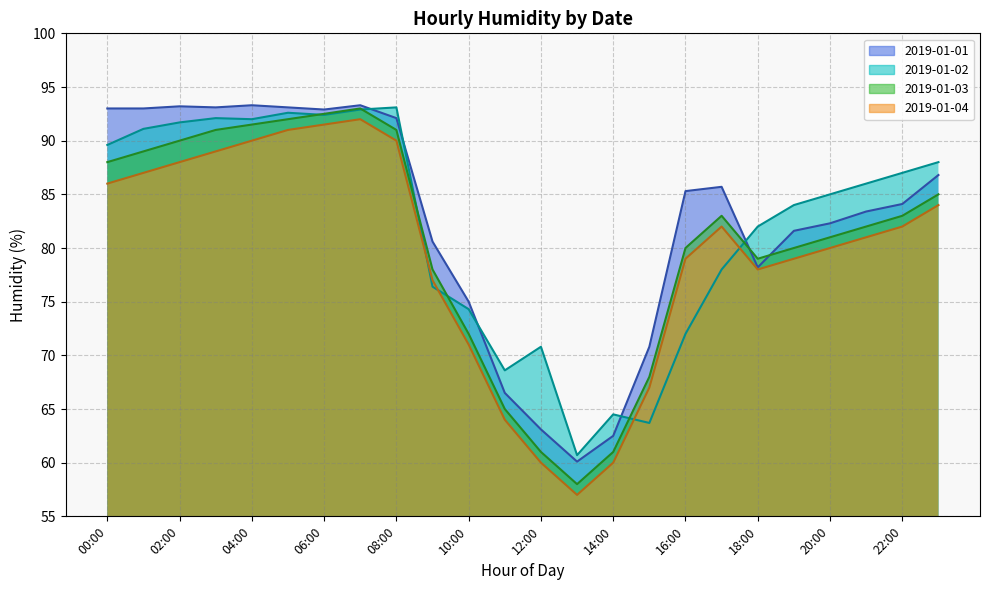

Reading right to left, transcribe all the data shown in this chart.

2019-01-01: 23:00=86.8	22:00=84.1	21:00=83.4	20:00=82.3	19:00=81.6	18:00=78.2	17:00=85.7	16:00=85.3	15:00=70.8	14:00=62.5	13:00=60.1	12:00=63.1	11:00=66.5	10:00=75.0	09:00=80.6	08:00=92.1	07:00=93.3	06:00=92.9	05:00=93.1	04:00=93.3	03:00=93.1	02:00=93.2	01:00=93.0	00:00=93.0
2019-01-02: 23:00=88.0	22:00=87.0	21:00=86.0	20:00=85.0	19:00=84.0	18:00=82.0	17:00=78.0	16:00=72.0	15:00=63.7	14:00=64.5	13:00=60.7	12:00=70.8	11:00=68.6	10:00=74.3	09:00=76.4	08:00=93.1	07:00=92.9	06:00=92.4	05:00=92.6	04:00=92.0	03:00=92.1	02:00=91.7	01:00=91.1	00:00=89.6
2019-01-03: 23:00=85.0	22:00=83.0	21:00=82.0	20:00=81.0	19:00=80.0	18:00=79.0	17:00=83.0	16:00=80.0	15:00=68.0	14:00=61.0	13:00=58.0	12:00=61.0	11:00=65.0	10:00=72.0	09:00=78.0	08:00=91.0	07:00=93.0	06:00=92.5	05:00=92.0	04:00=91.5	03:00=91.0	02:00=90.0	01:00=89.0	00:00=88.0
2019-01-04: 23:00=84.0	22:00=82.0	21:00=81.0	20:00=80.0	19:00=79.0	18:00=78.0	17:00=82.0	16:00=79.0	15:00=67.0	14:00=60.0	13:00=57.0	12:00=60.0	11:00=64.0	10:00=71.0	09:00=77.0	08:00=90.0	07:00=92.0	06:00=91.5	05:00=91.0	04:00=90.0	03:00=89.0	02:00=88.0	01:00=87.0	00:00=86.0